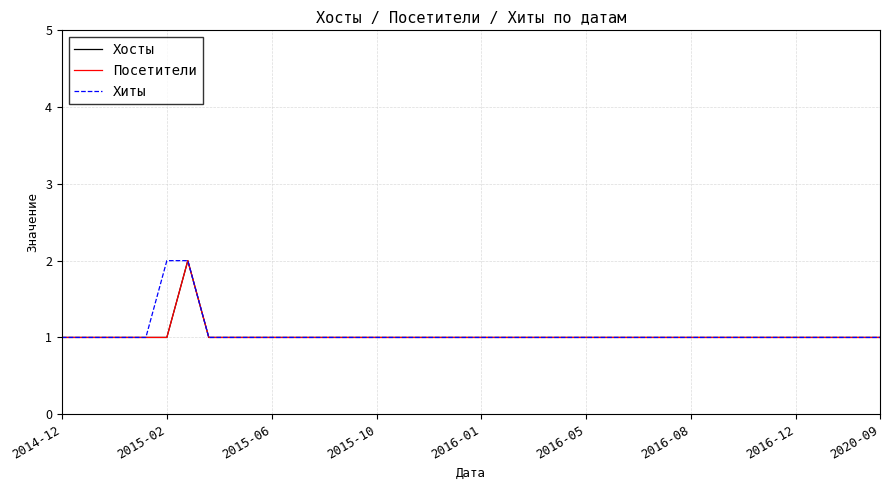

Which series has the largest total across all categories?

Хиты